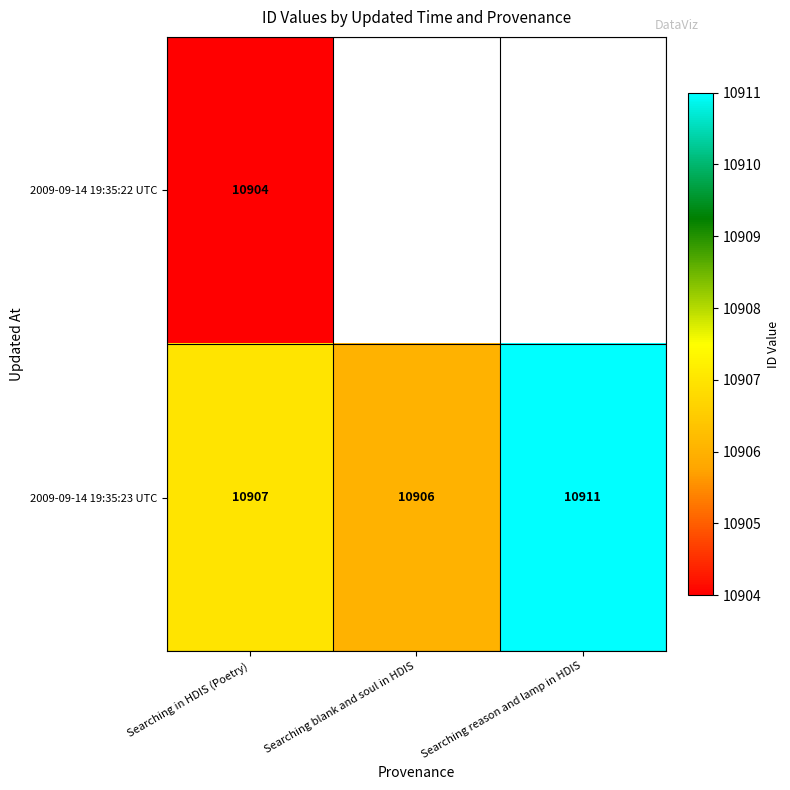

At which label is 2009-09-14 19:35:23 UTC closest to 10908?

Searching in HDIS (Poetry)